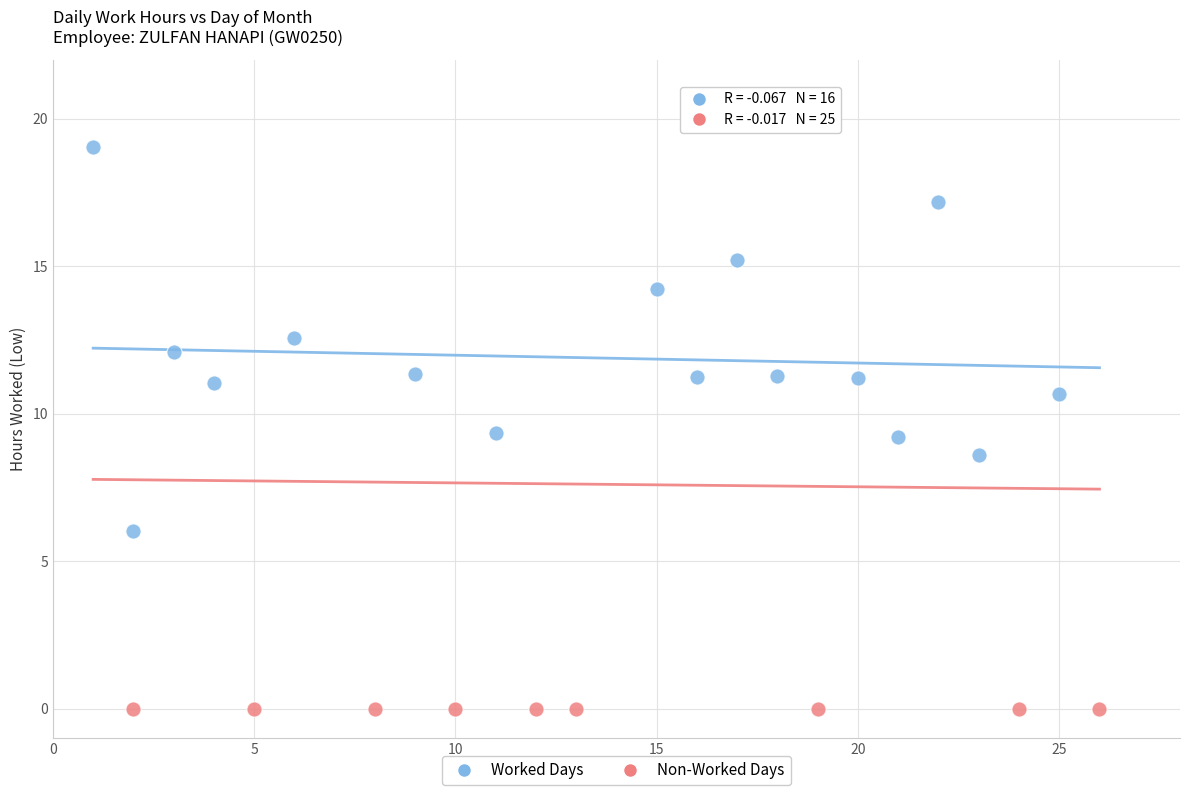

Which series reaches the minimum Y coordinate?

Non-Worked Days